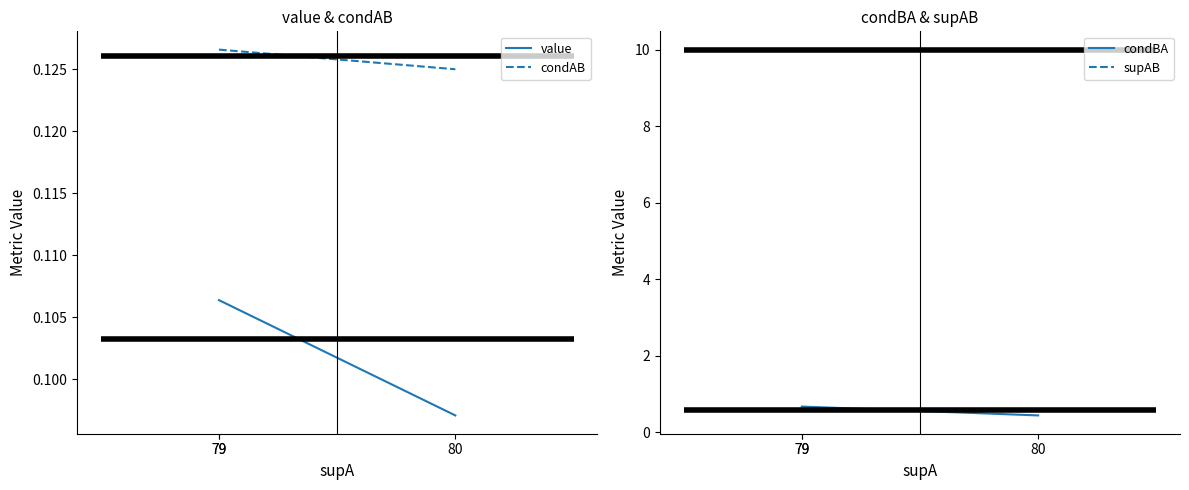

Rank the categories by condAB value from highest to lowest.

79, 79, 80